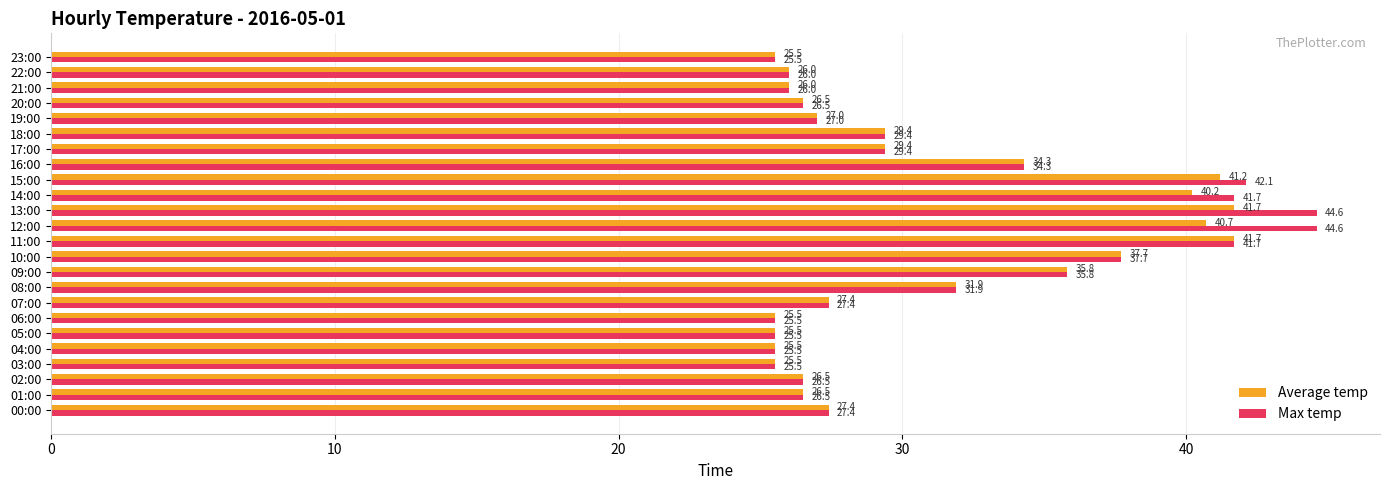

Between 08:00 and 14:00, which series saw the biggest shift?

Max temp